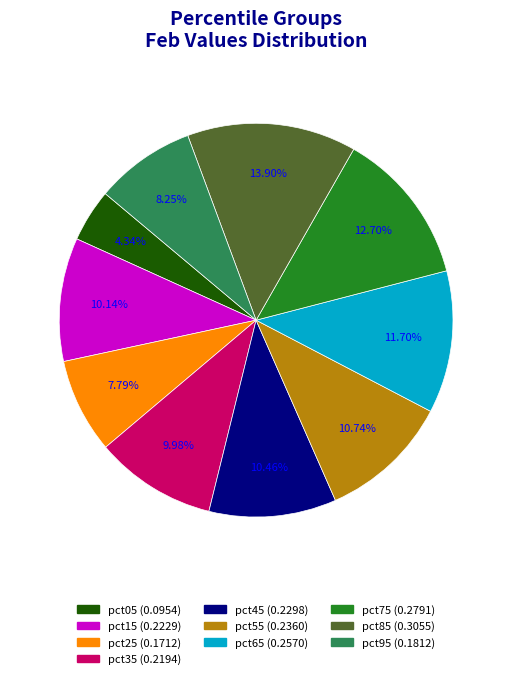

Between pct25 and pct45, which is larger?

pct45